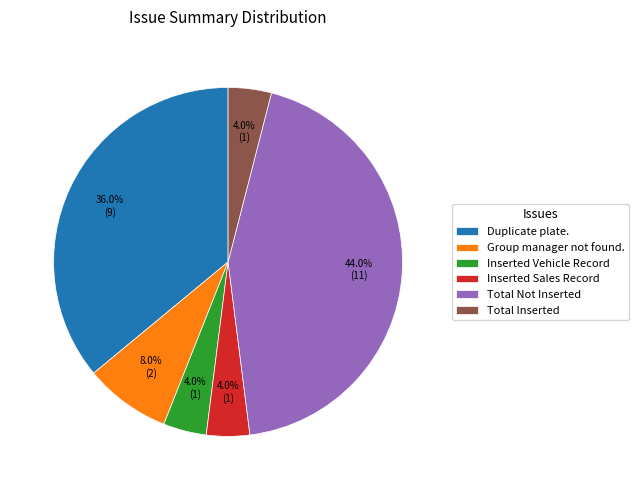

Which has a higher value, Inserted Sales Record or Group manager not found.?

Group manager not found.